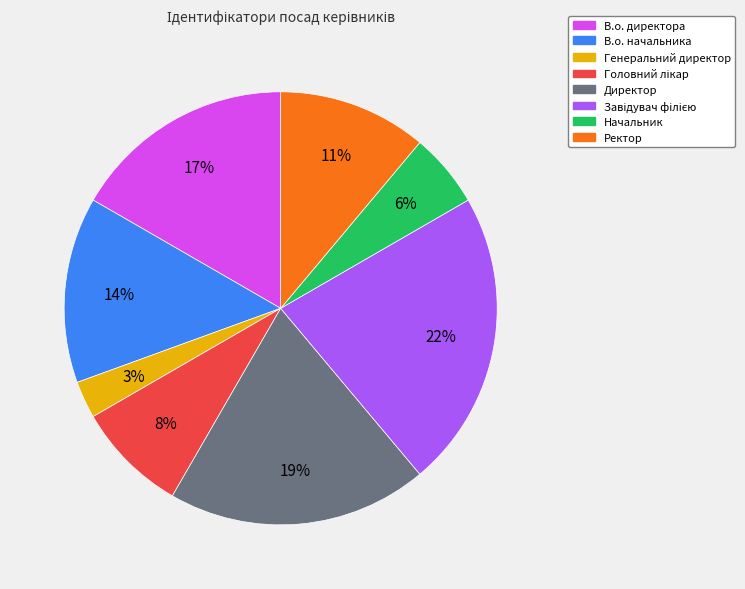

Between Начальник and Директор, which is larger?

Директор